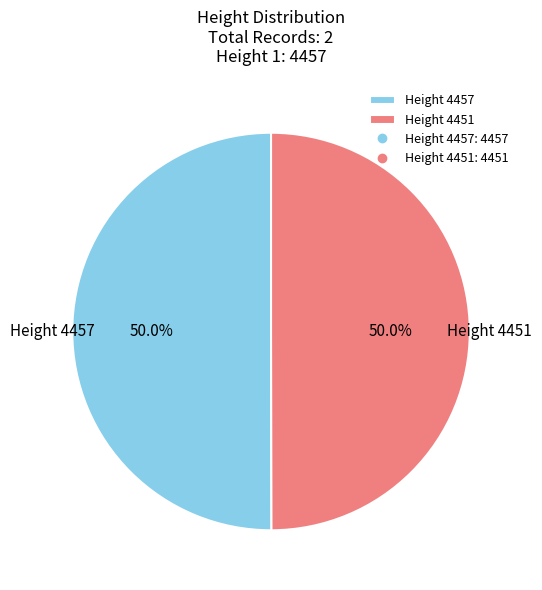

What is the ratio of the value at Height 4451 to the value at Height 4457?

1.0